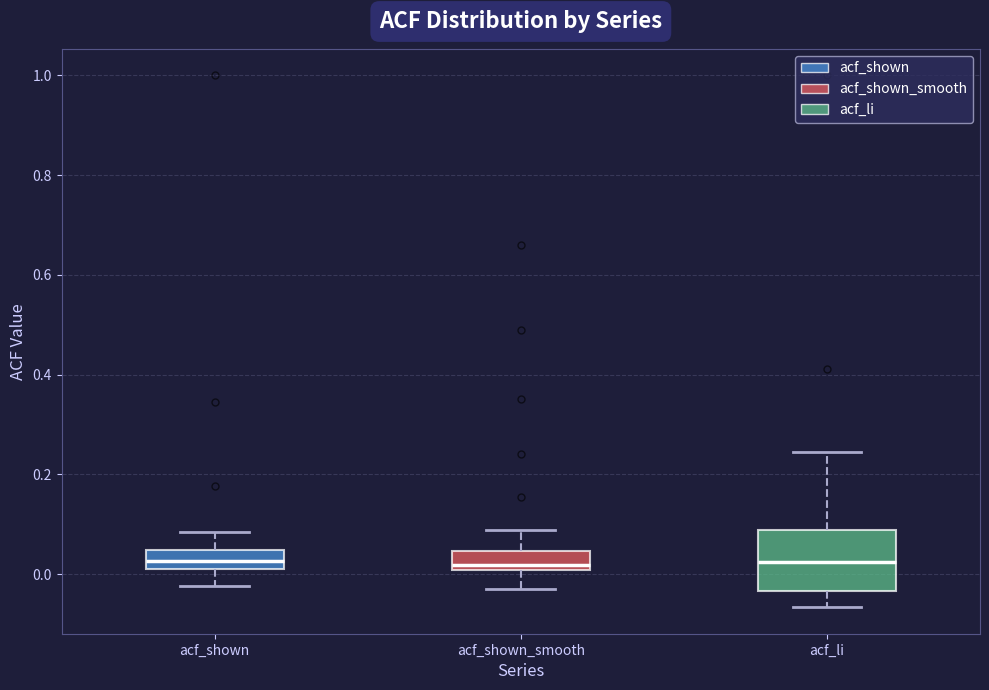

Where does the median line of the box for acf_li sit on the y-axis? The values are not printed on the chart, so give them approximately, as read against the axis.

0.02